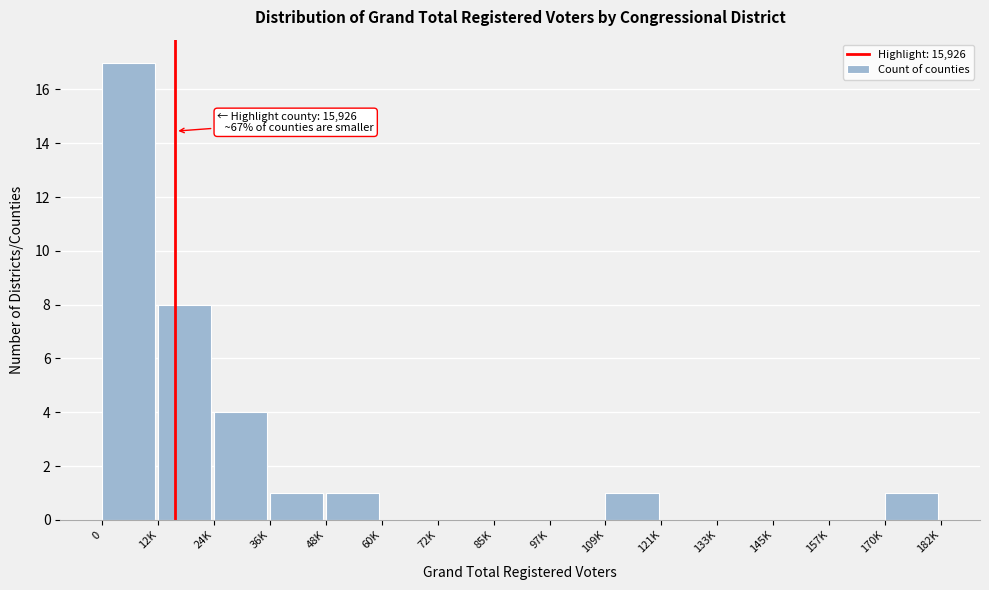

Reading left to right, what are all the values shown in this chart?

0=17	12K=8	24K=4	36K=1	48K=1	60K=0	72K=0	85K=0	97K=0	109K=1	121K=0	133K=0	145K=0	157K=0	170K=1